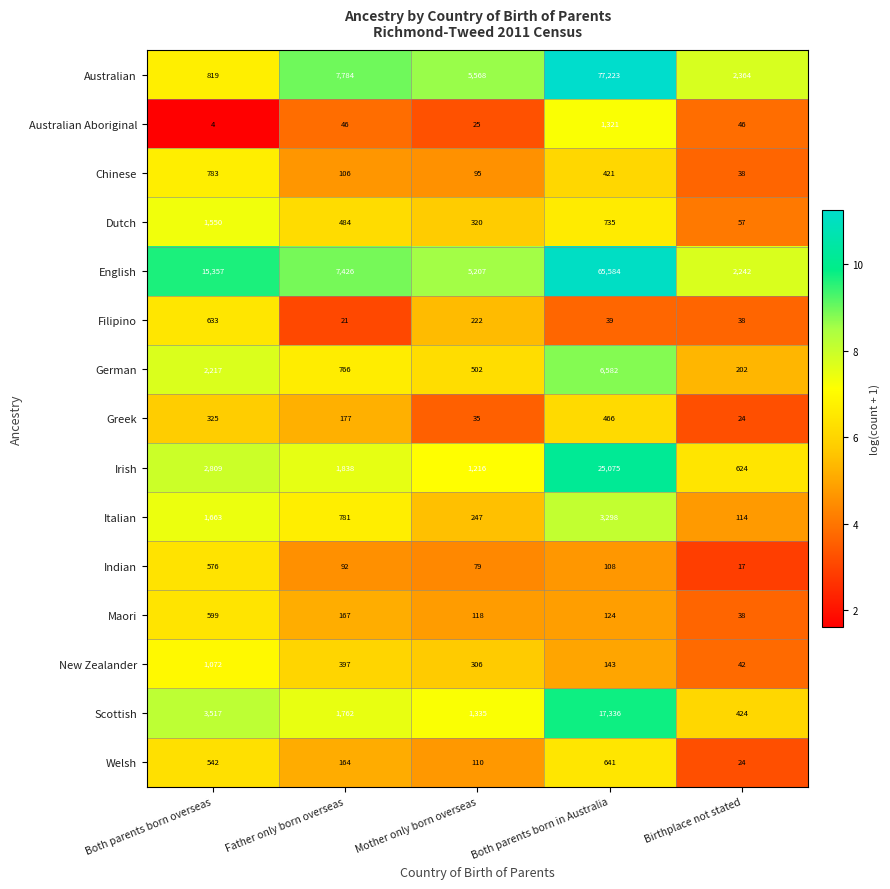

What is the average value of the Italian series?

1221